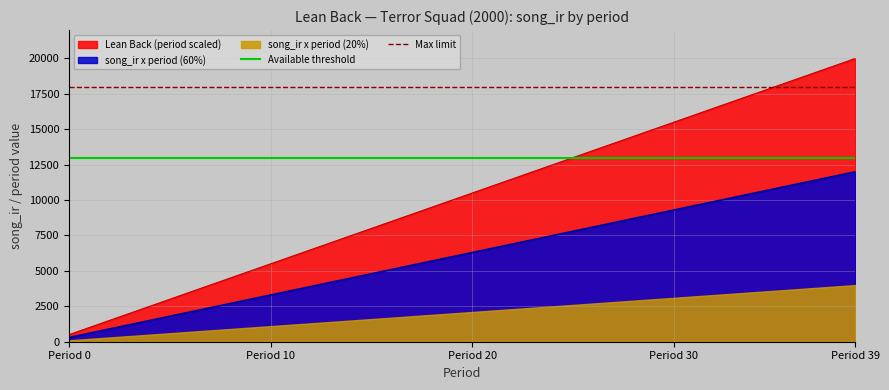

What is the minimum value for Lean Back (period scaled)?

500